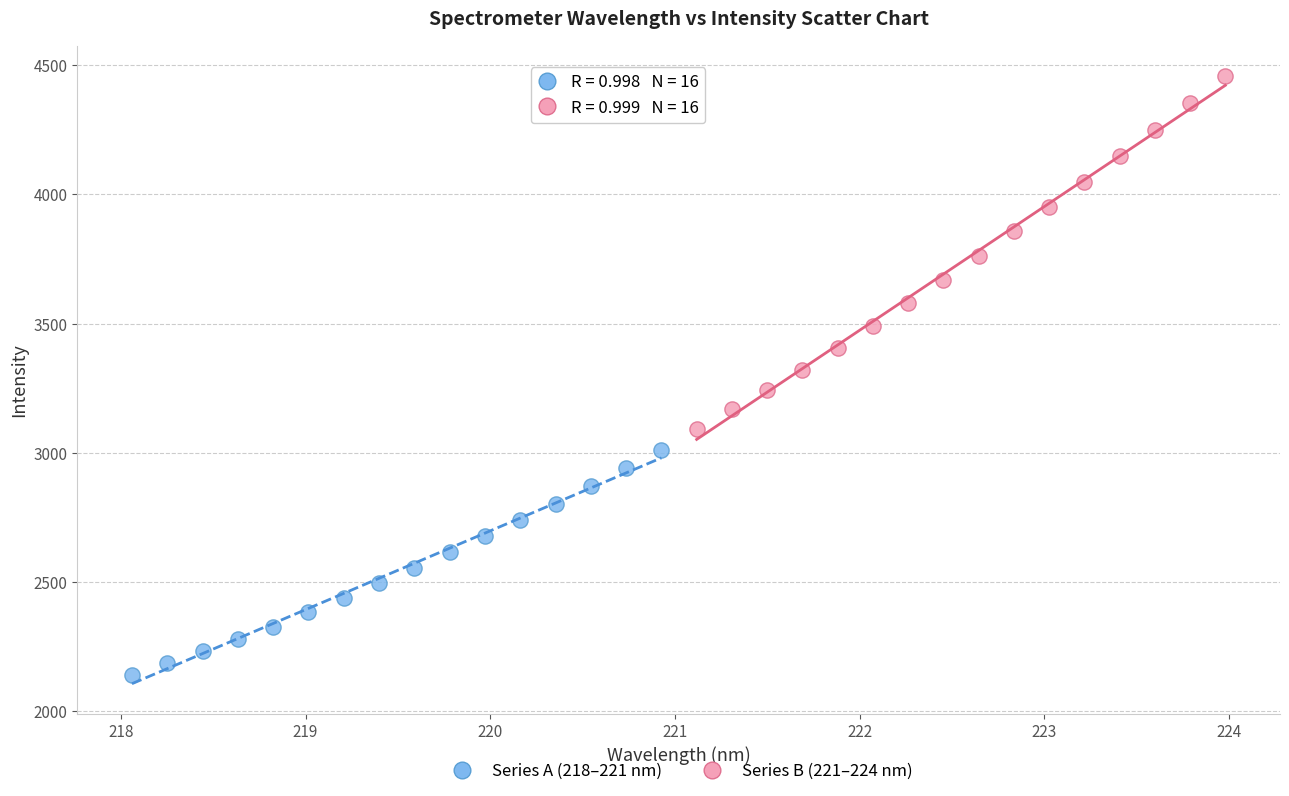

Which series reaches the maximum Y coordinate?

Series B (221–224 nm)